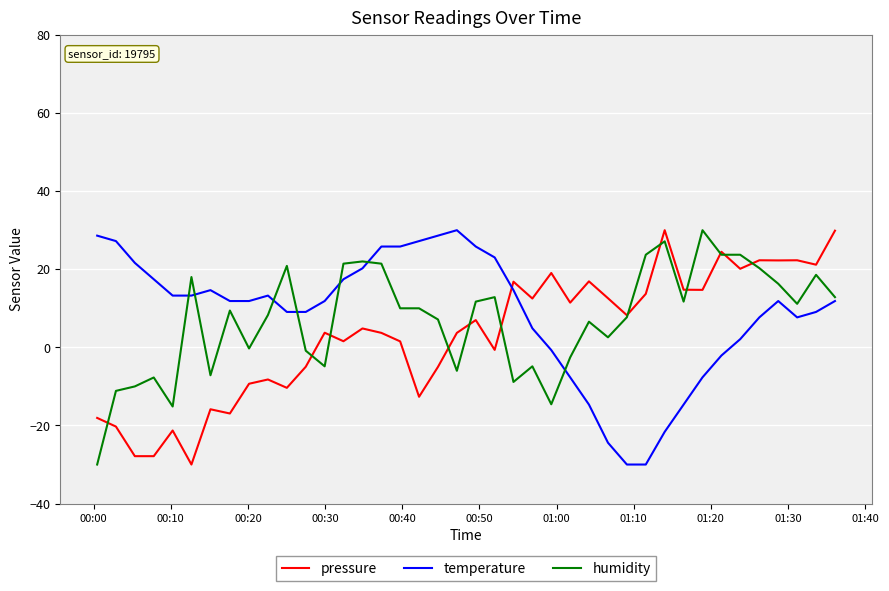

What is the maximum value shown in the chart?

30.0